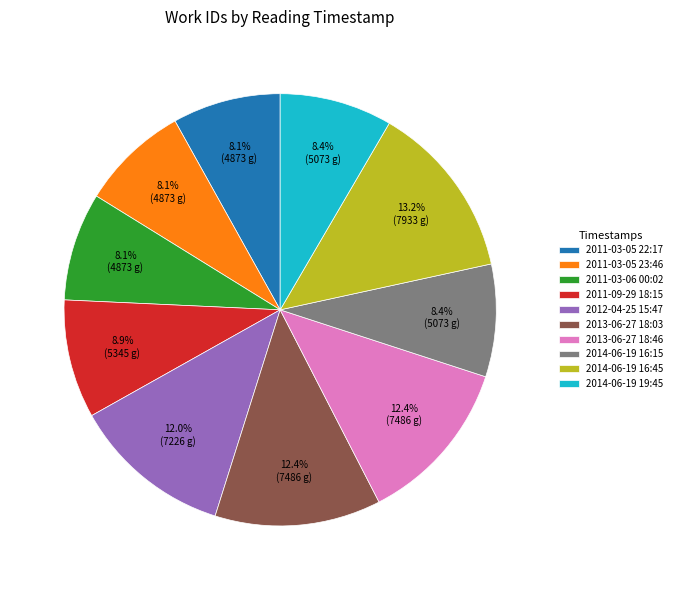

Is there any slice that represents more than half of the pie?

No